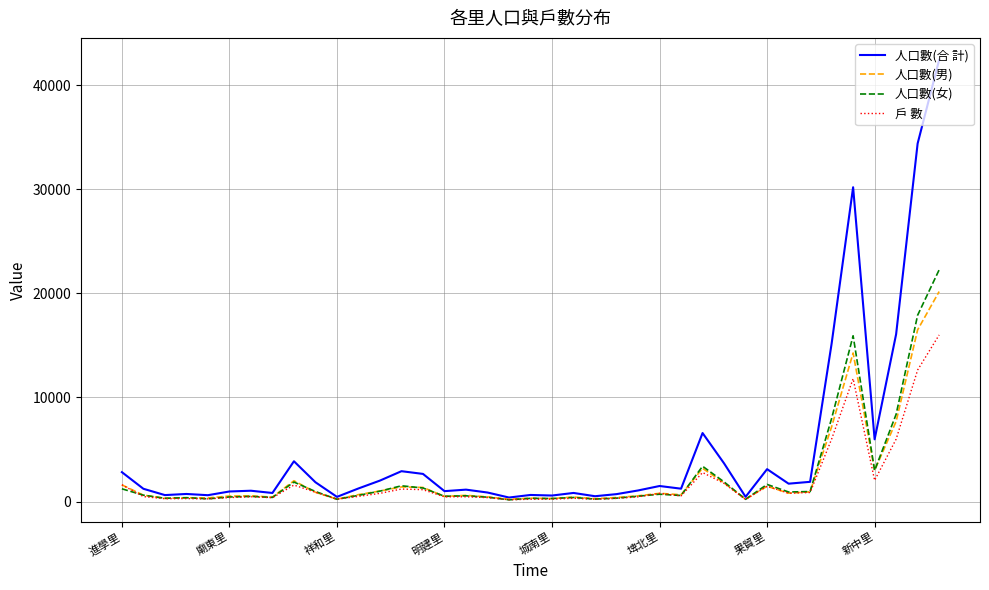

What is the sum of all 戶 數 values?

77339